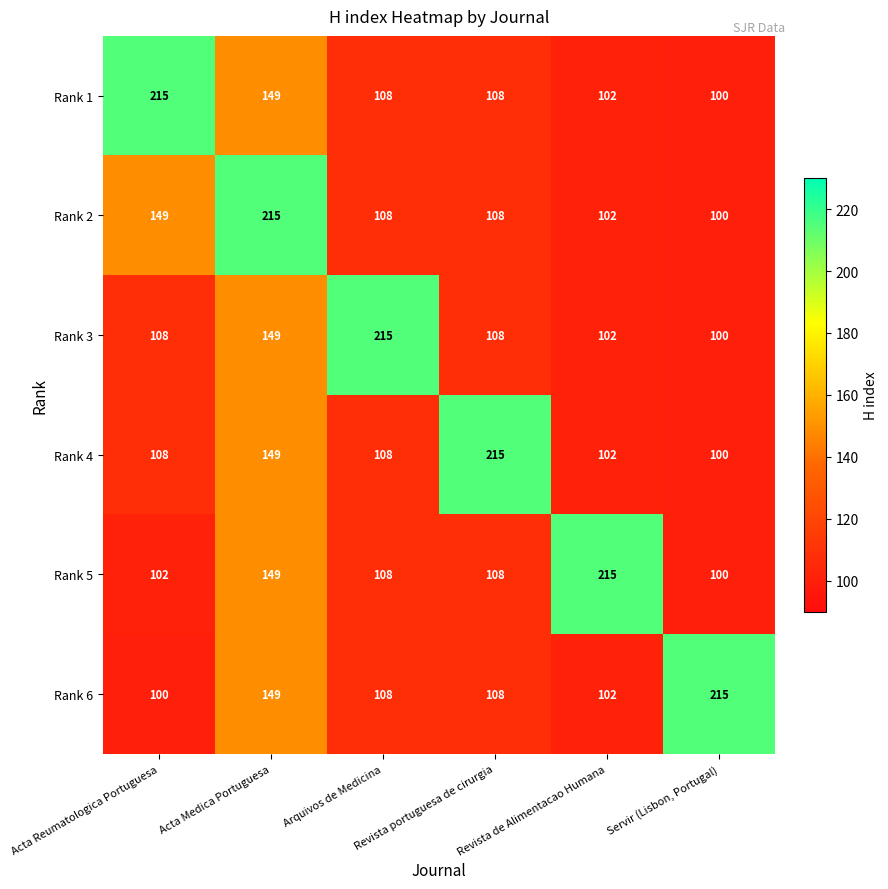

What is the approximate value of Rank 1 at Revista de Alimentacao Humana?

102